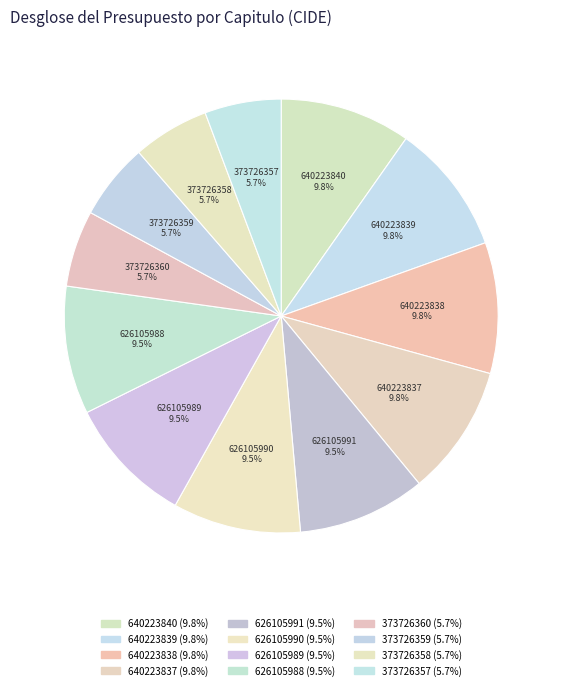

How many slices are in this pie chart?

12